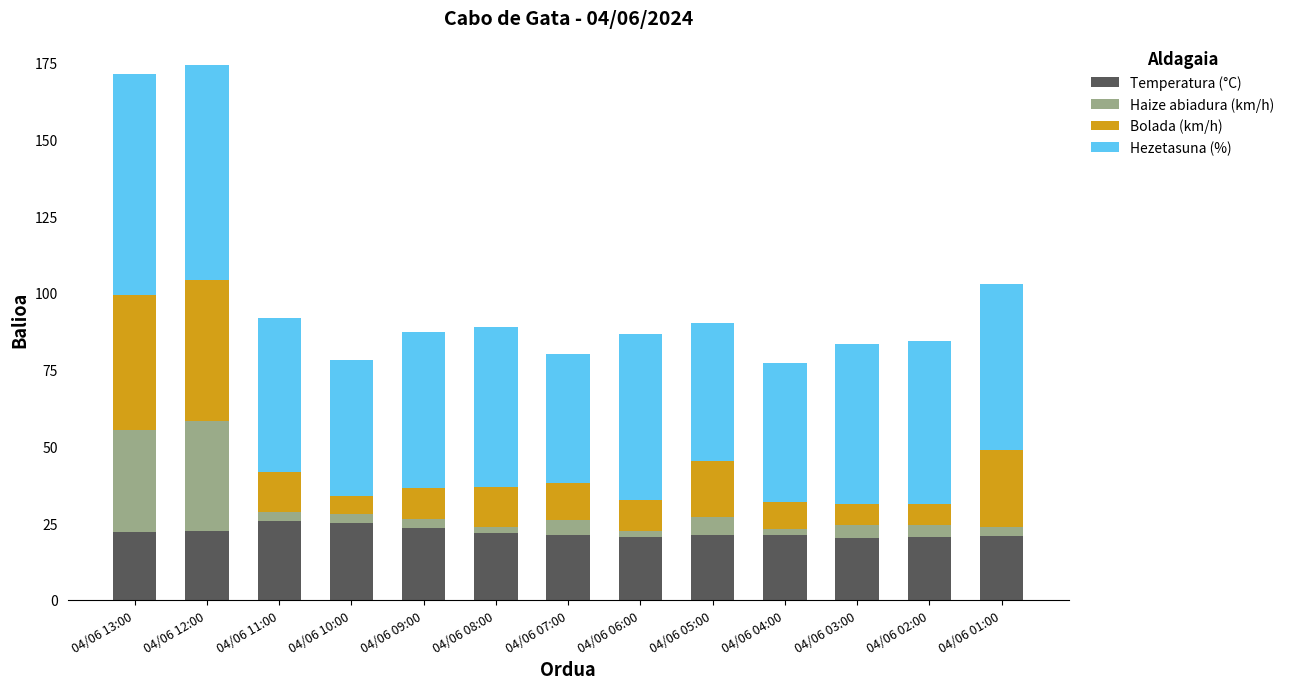

How many series are shown in this chart?

4